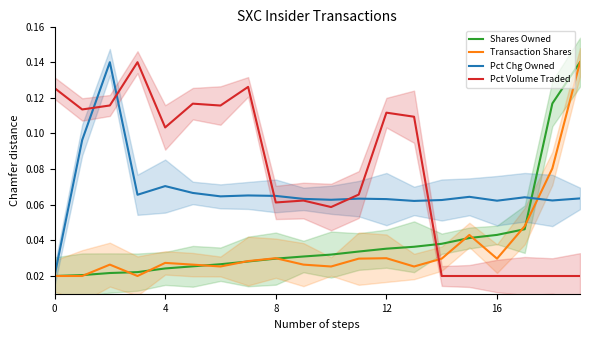

How many lines are shown in the chart?

4